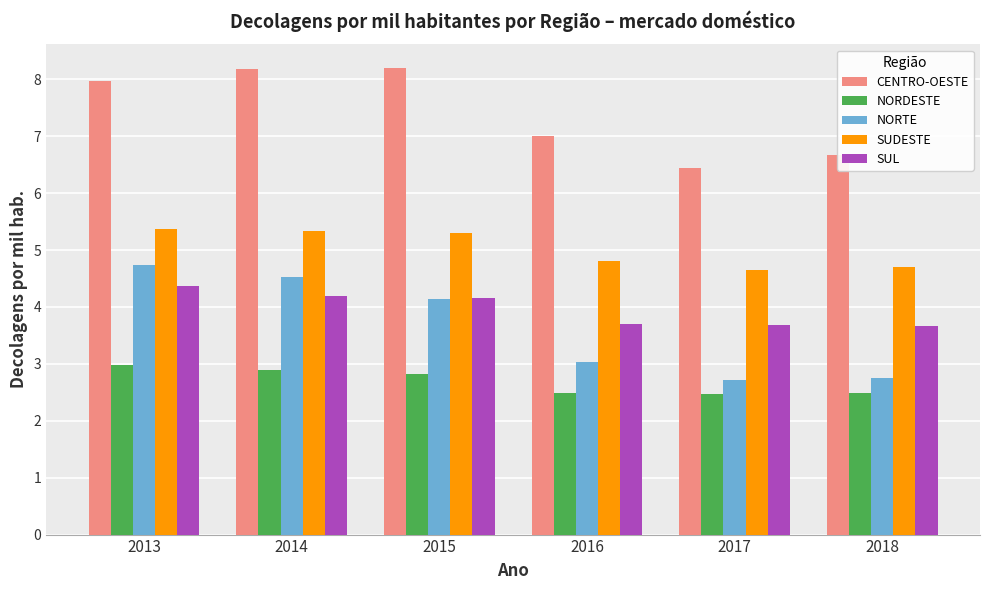

What is the smallest value displayed?

2.5